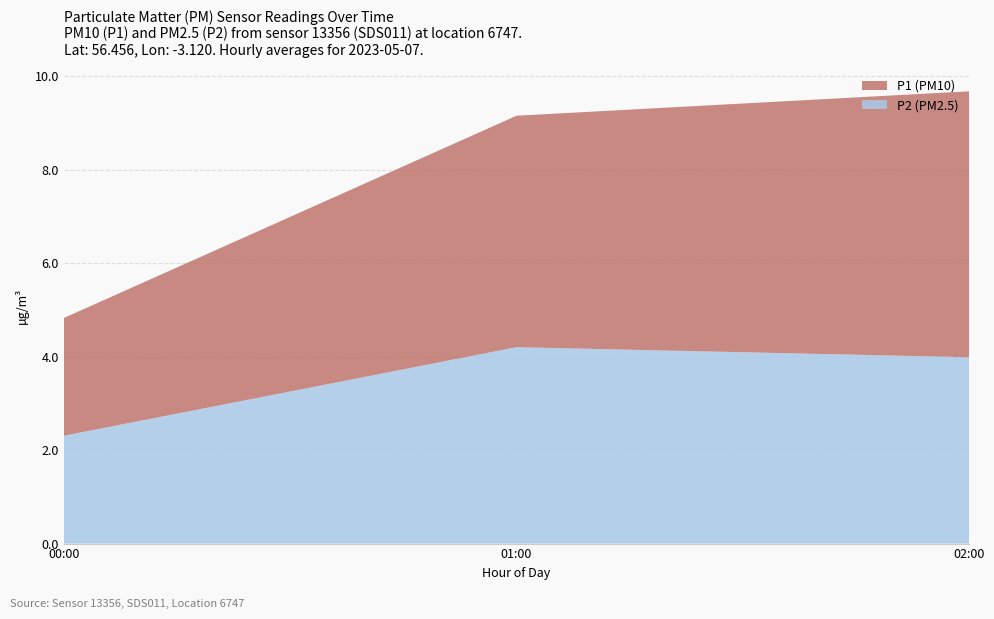

Reading left to right, list the values for the P2 (PM2.5) series.

00:00=2.3	01:00=4.2	02:00=4.0